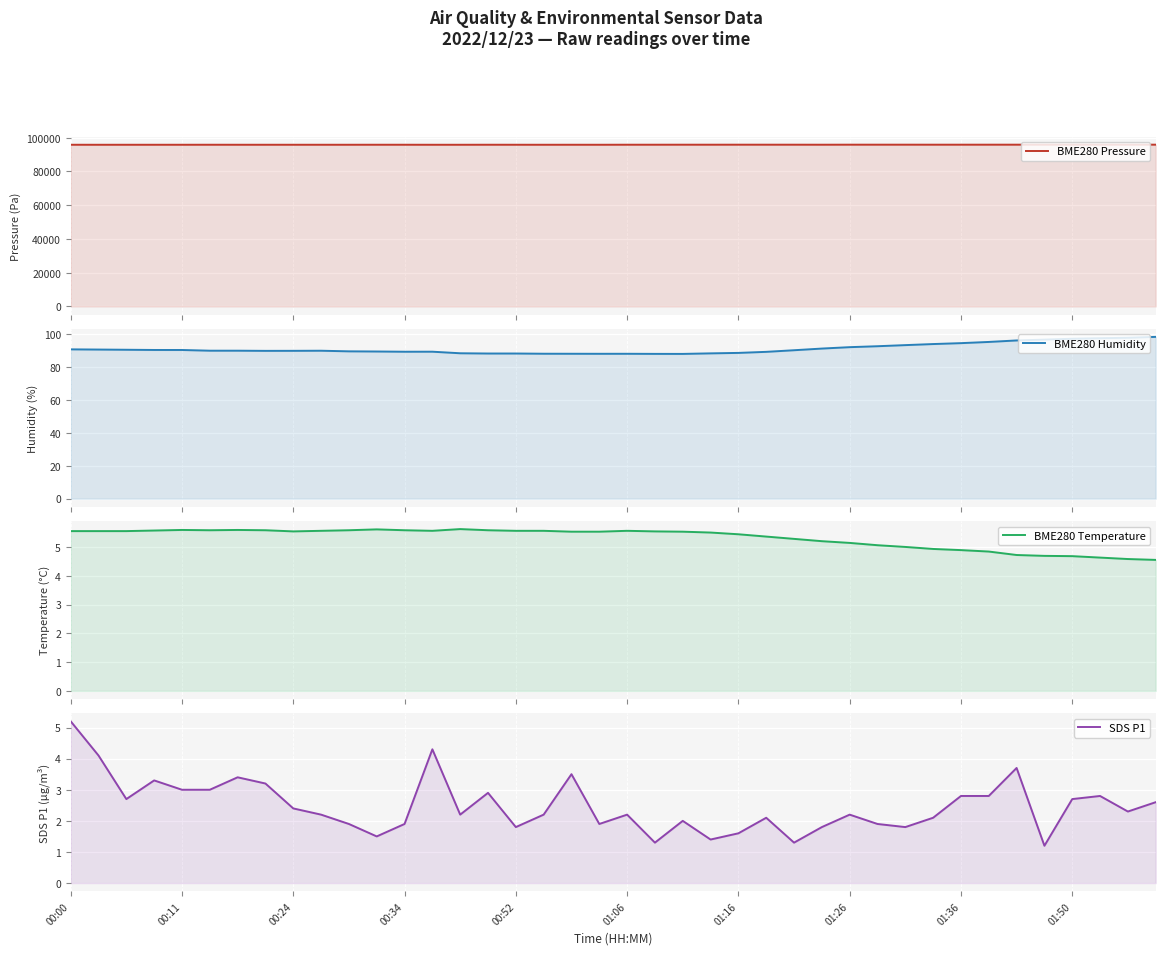

What is the spread (max minus min) of values at 37?

95857.3